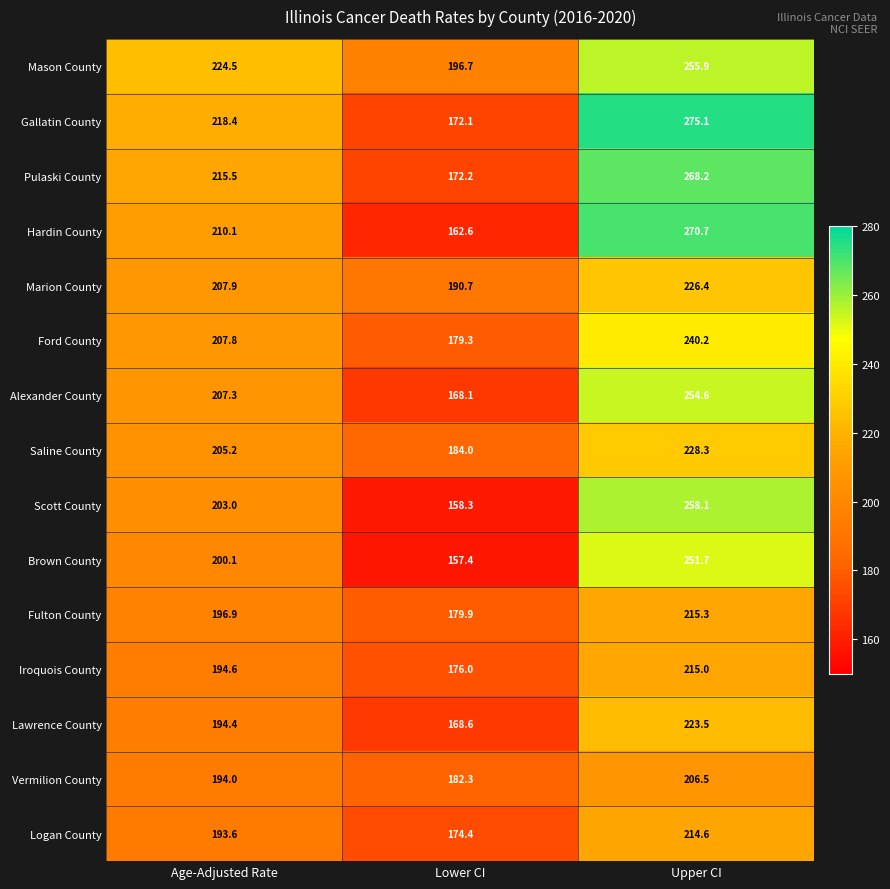

Between Lower CI and Upper CI, which series saw the biggest shift?

Hardin County